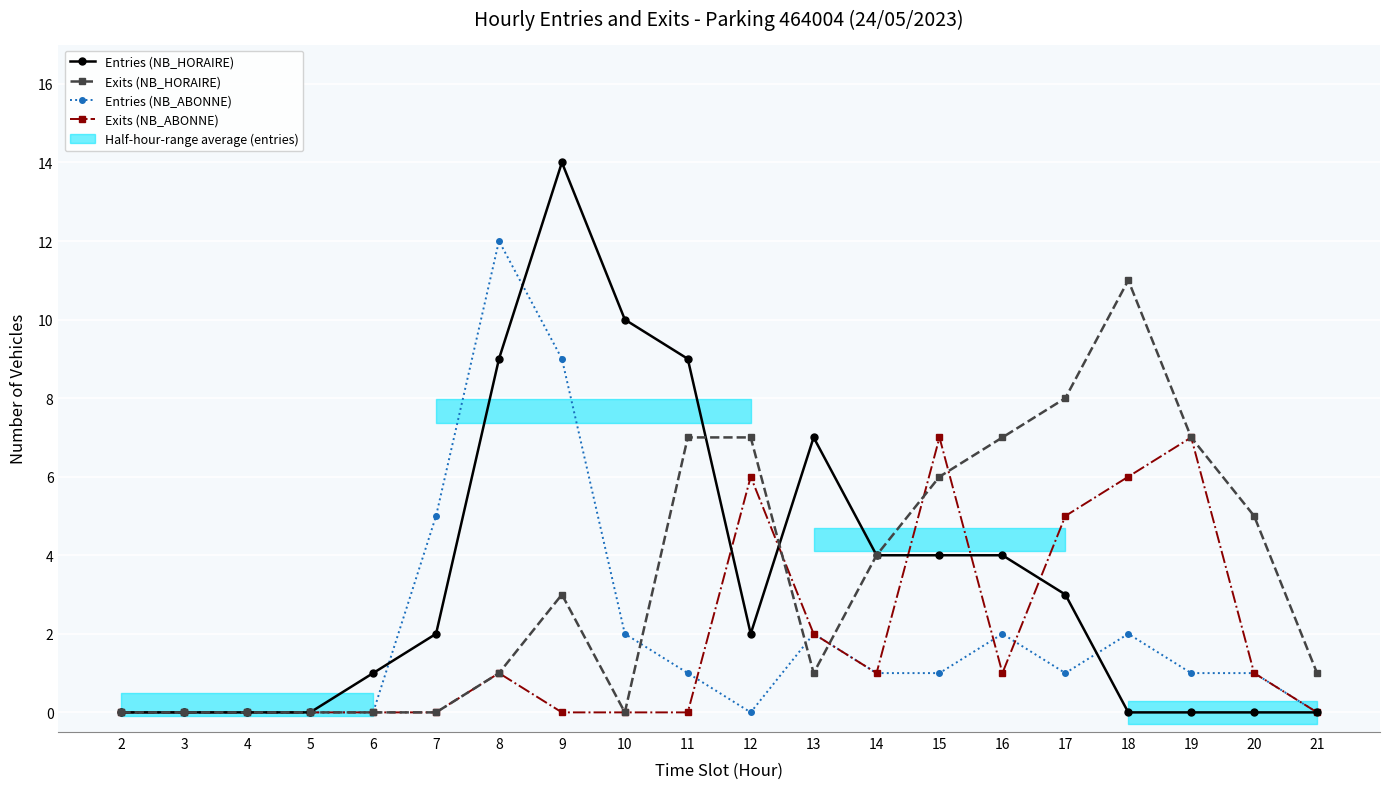

How many positive values does the Entries (NB_ABONNE) series have?

13